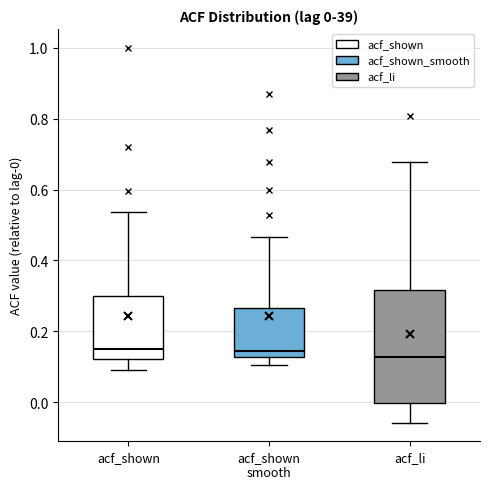

Comparing the boxes themselves (not the whiskers), which one is the tallest?

acf_li